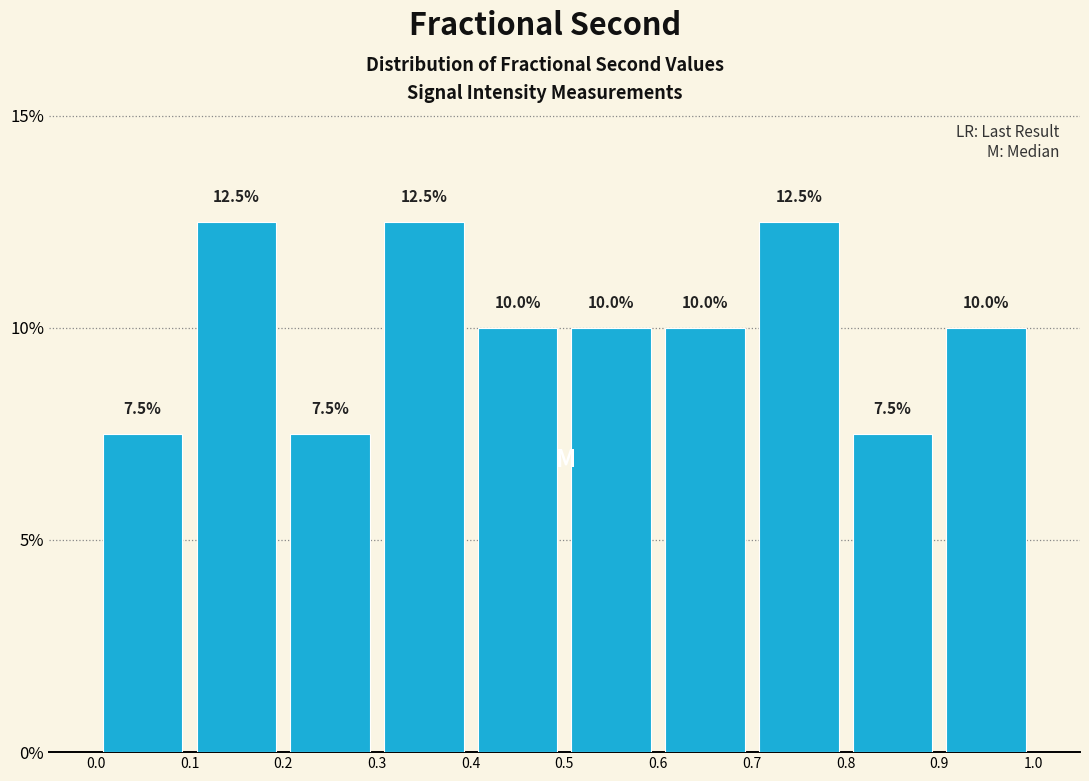

How tall is the bar that spans 0.2 to 0.3 on the x-axis?

7.5